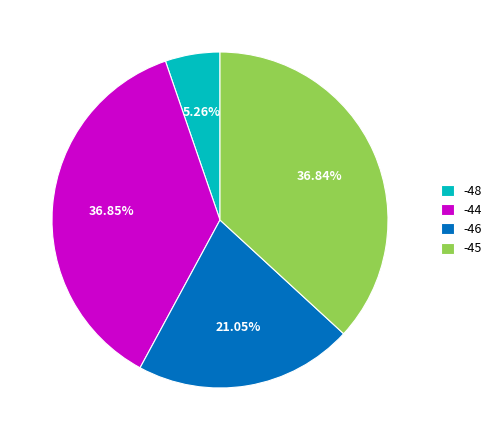

Count the number of slices in the pie.

4